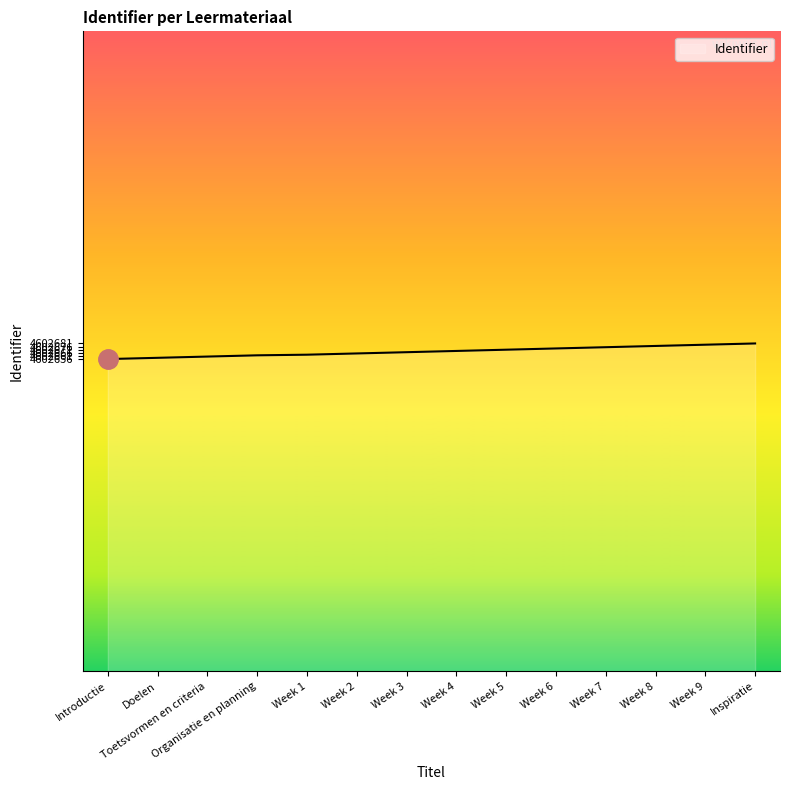

True or false: the data shows 7940040 at Week 8.

False